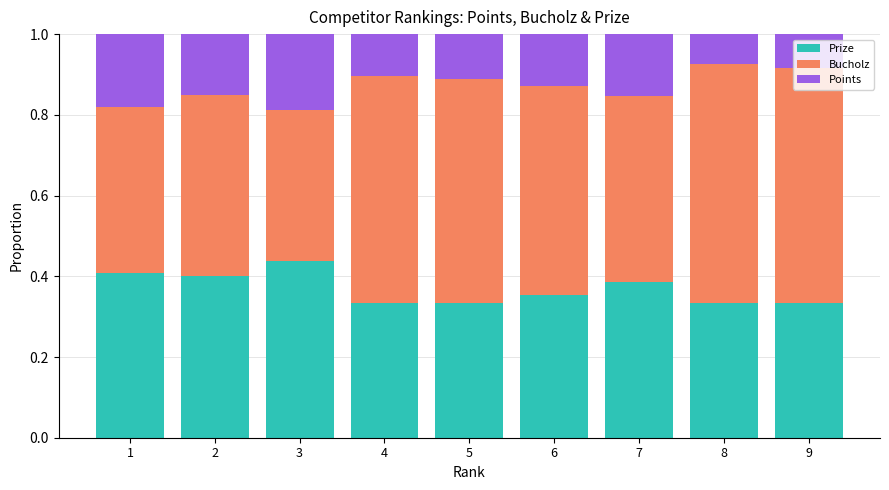

Count the Prize values in the range 0 to 1.

9